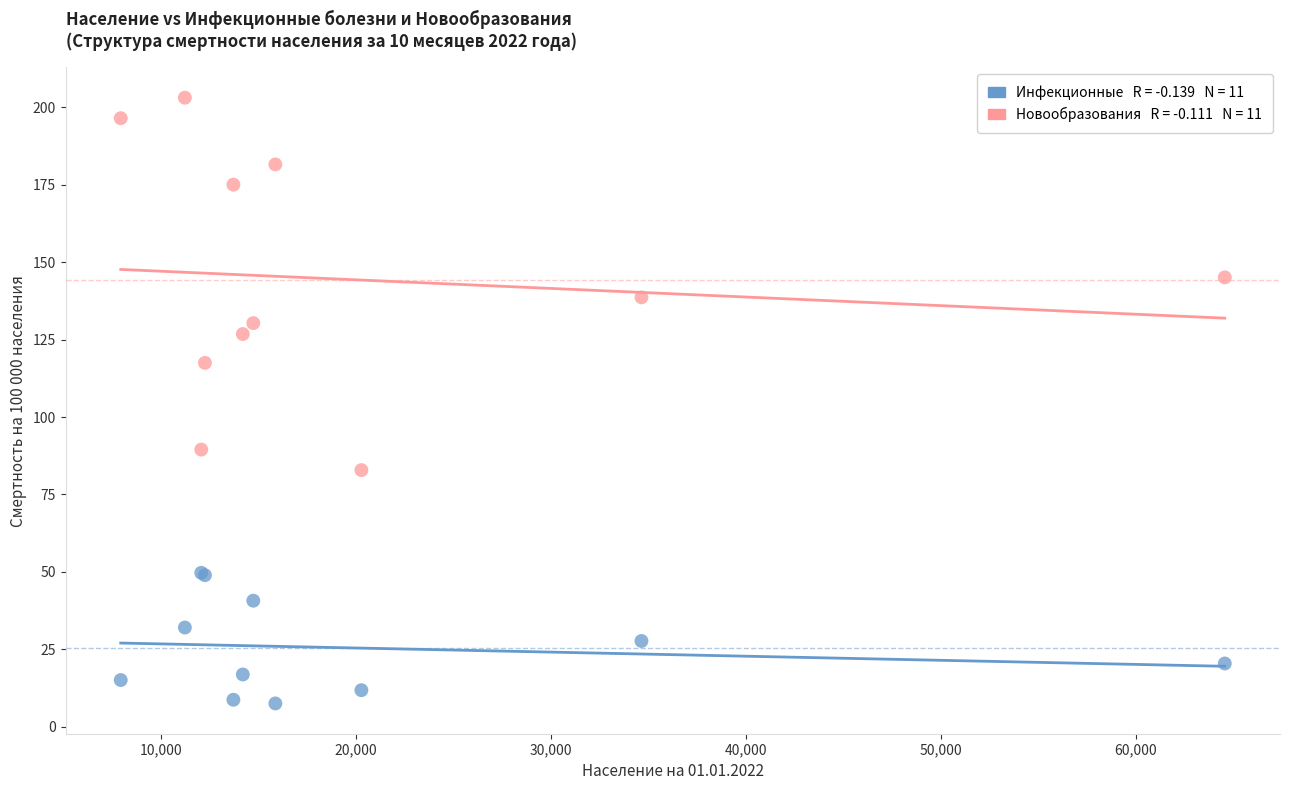

Across all series, what Y value is closest to 105?

117.5